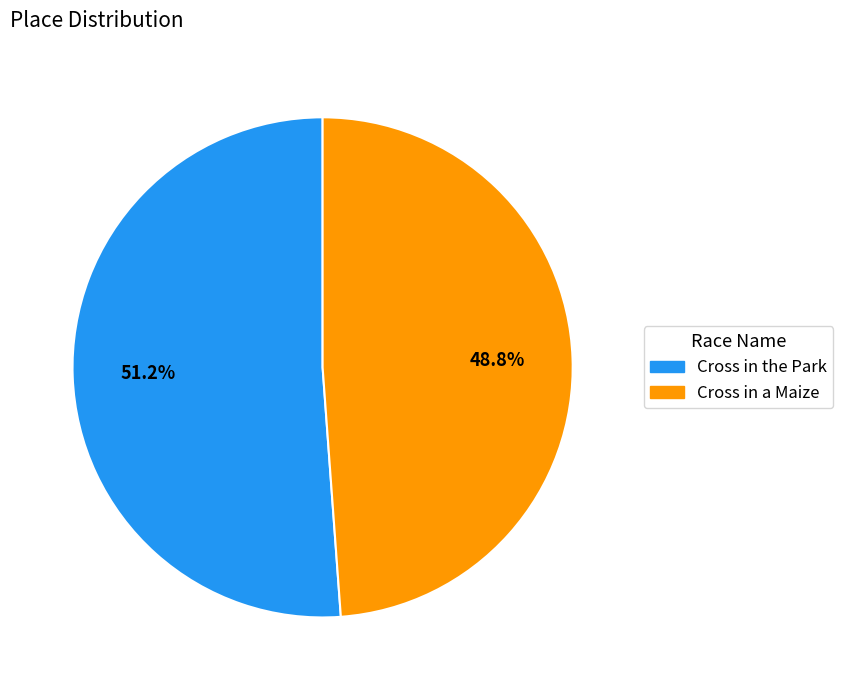

To the nearest percent, what is the difference between the largest and smallest slice percentages?

2%